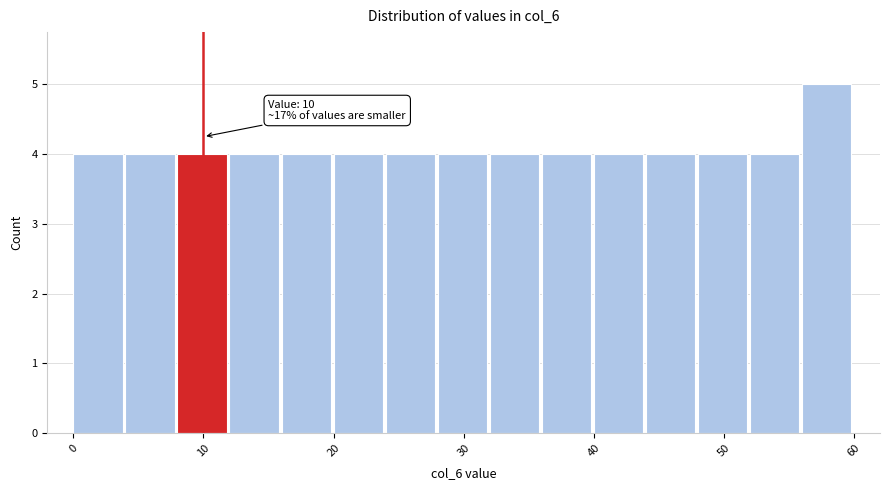

Over which range of the x-axis is the bar tallest?

56 to 60